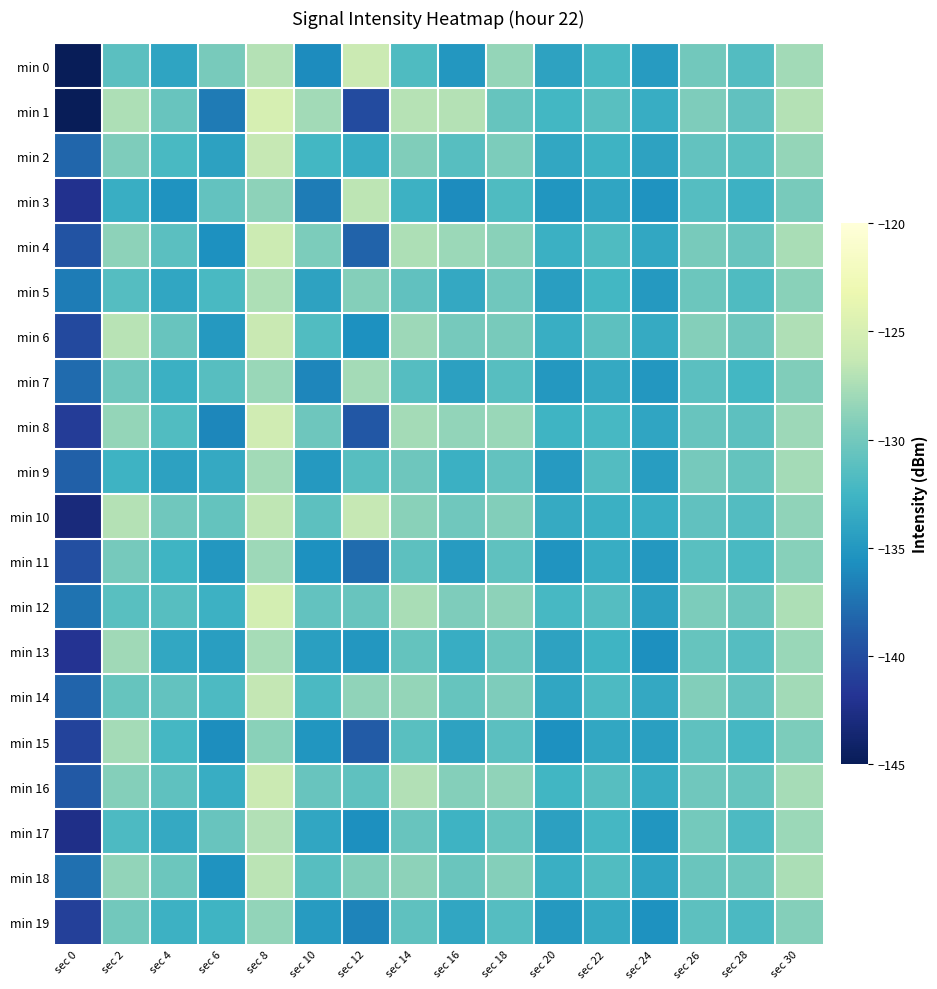

List the series in order of their peak value, lowest first.

min 19, min 11, min 7, min 9, min 15, min 13, min 5, min 17, min 18, min 3, min 14, min 2, min 10, min 6, min 0, min 16, min 4, min 8, min 12, min 1